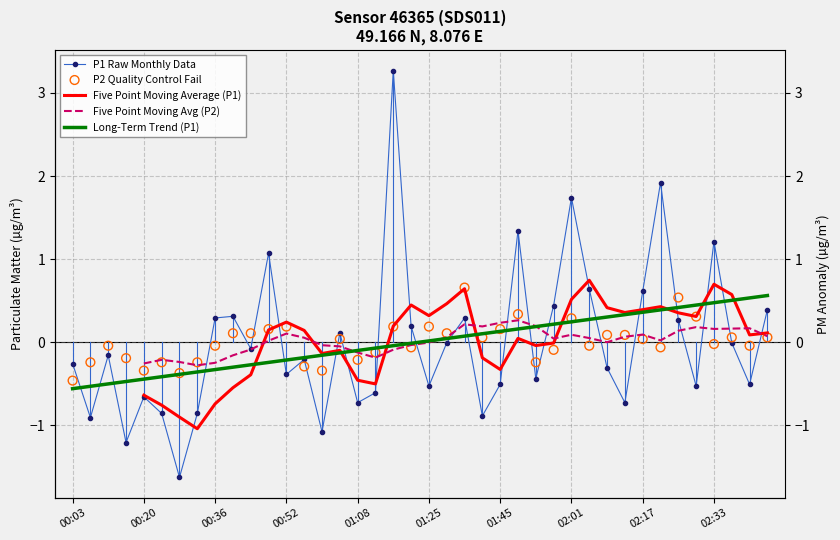

Is the value of P1 Raw Monthly Data at 20 greater than the value of P2 Quality Control Fail at 27?

No